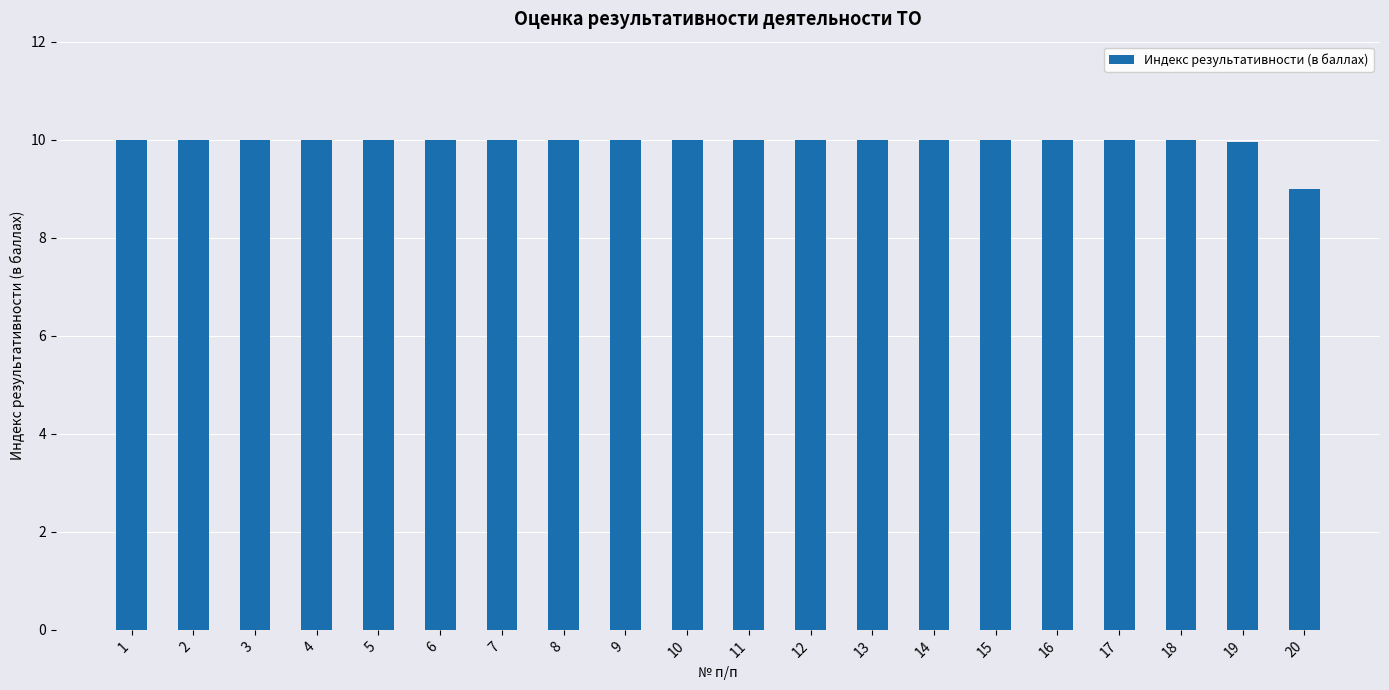

Reading left to right, extract all data points from this chart.

1=10.0	2=10.0	3=10.0	4=10.0	5=10.0	6=10.0	7=10.0	8=10.0	9=10.0	10=10.0	11=10.0	12=10.0	13=10.0	14=10.0	15=10.0	16=10.0	17=10.0	18=10.0	19=10.0	20=9.0